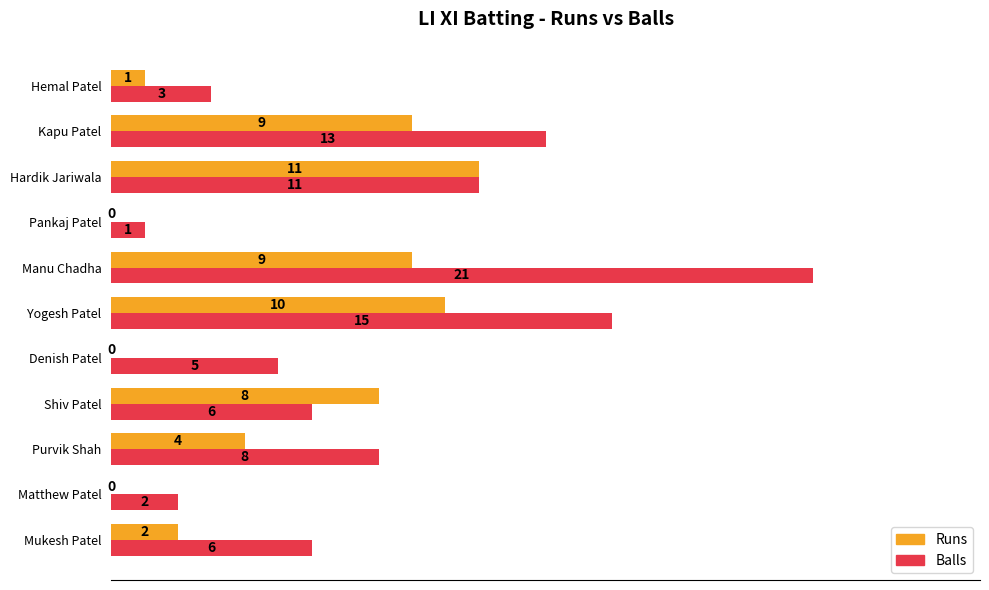

Where is Balls nearest to the value 11?

Hardik Jariwala